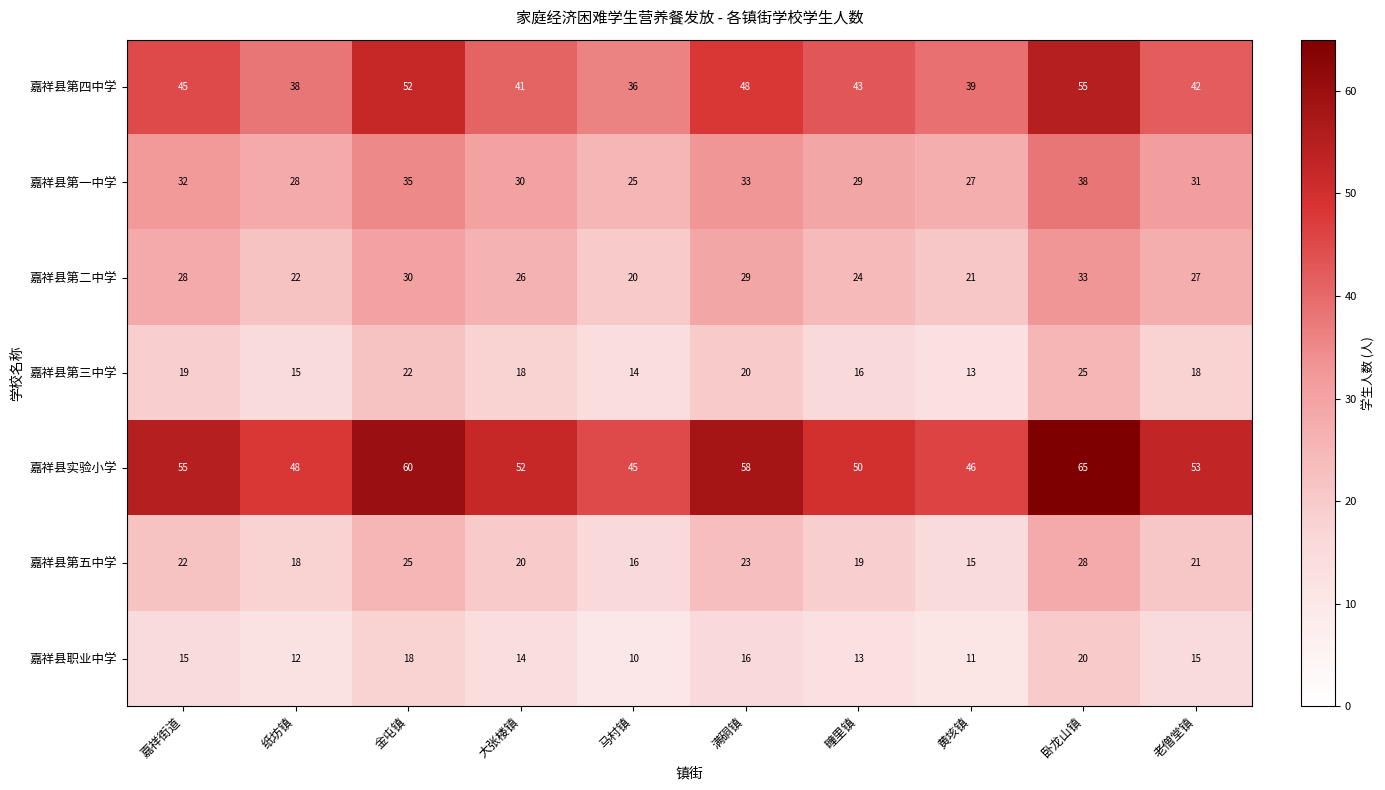

Which series has the largest range (max minus min)?

嘉祥县实验小学